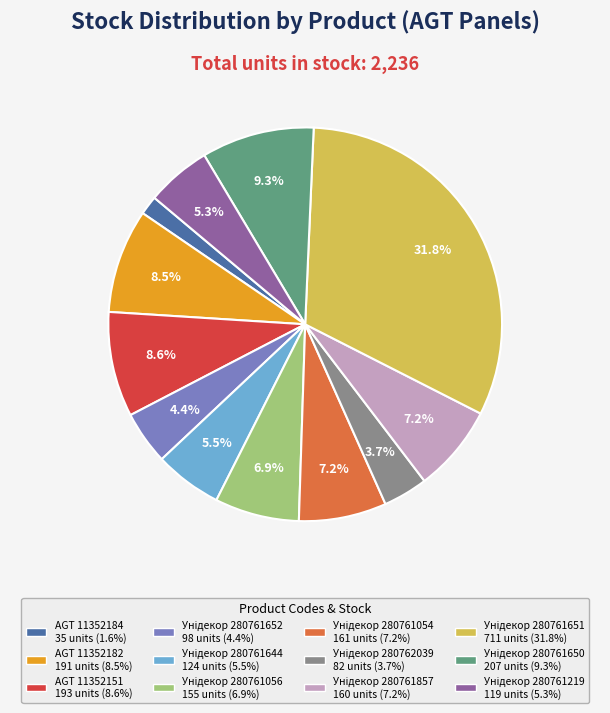

Does any single category account for the majority?

No